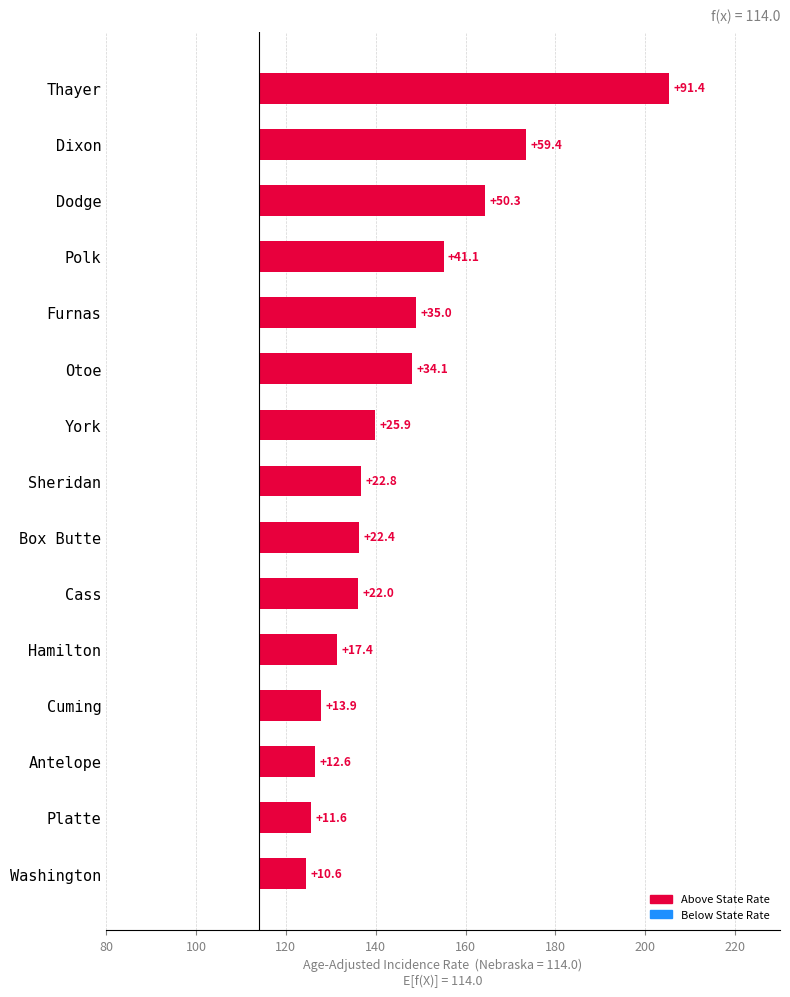

What is the greatest value displayed?

91.4